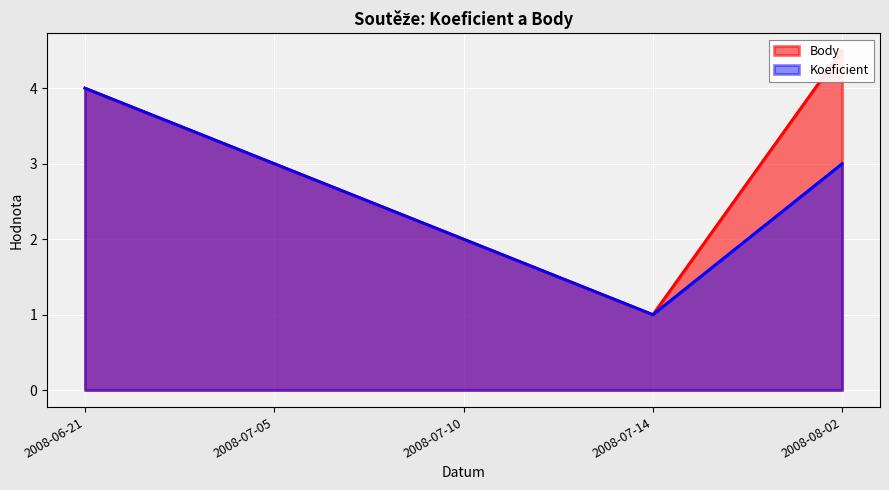

Reading left to right, what are all the values shown in this chart?

Body: 4.0	3.0	2.0	1.0	4.5
Koeficient: 4.0	3.0	2.0	1.0	3.0